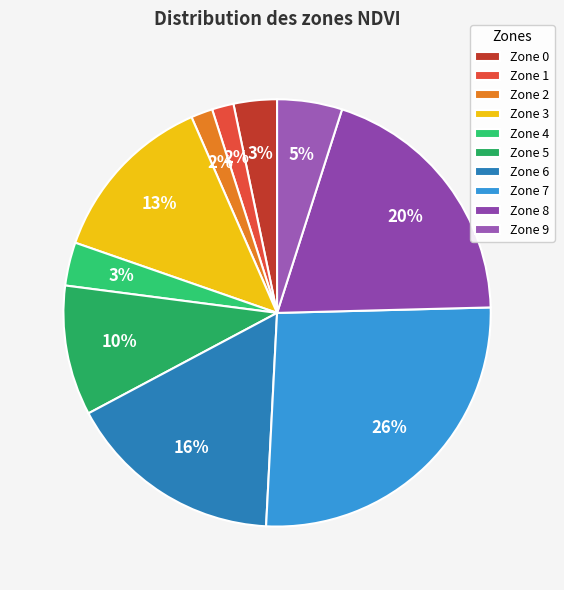

True or false: Zone 5 accounts for 16% of the total.

False